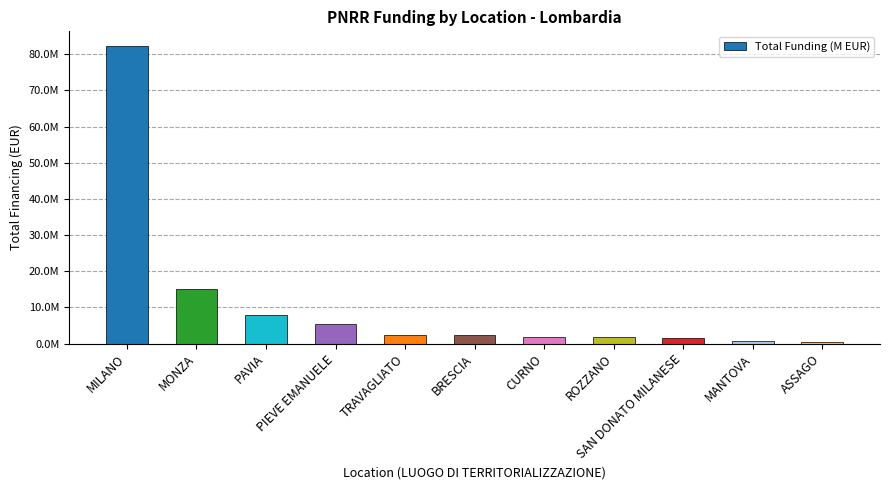

What is the change in value from CURNO to ROZZANO?

-4455.3